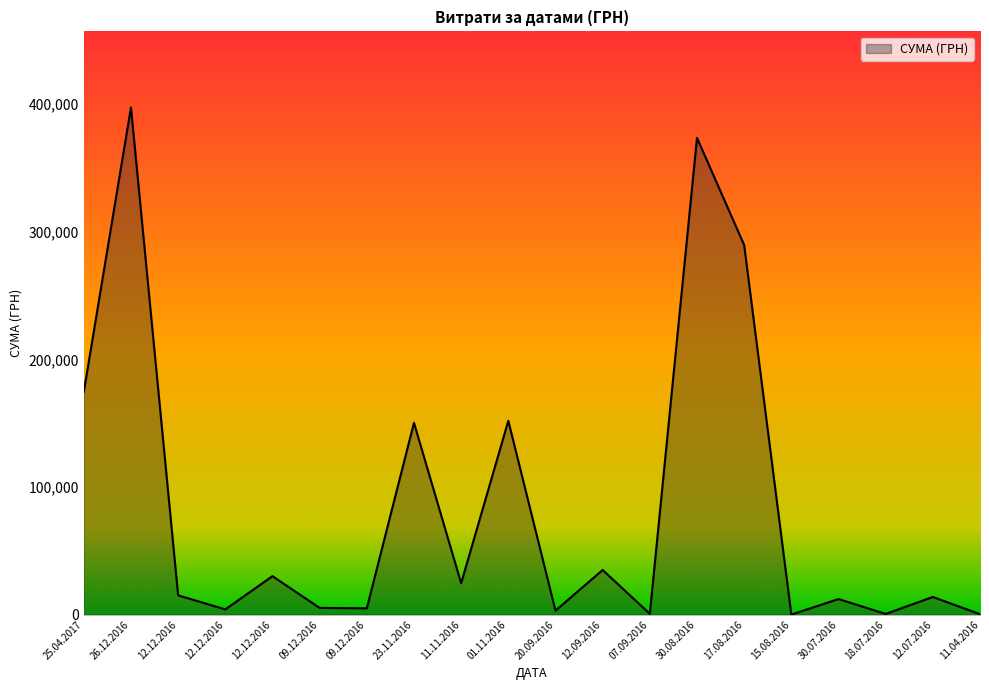

Reading left to right, list all the values displayed in this chart.

174558.0	397314.8	15077.0	4075.0	30100.0	5250.0	4920.0	150264.3	24570.0	151834.0	3100.0	34941.6	600.0	373497.1	289540.8	17.0	12181.3	543.7	13791.7	345.2